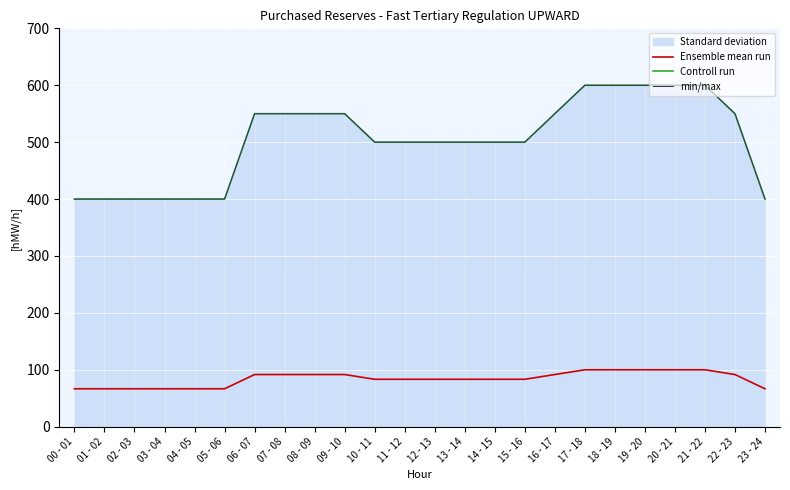

True or false: Controll run and Ensemble mean run intersect in this chart.

False